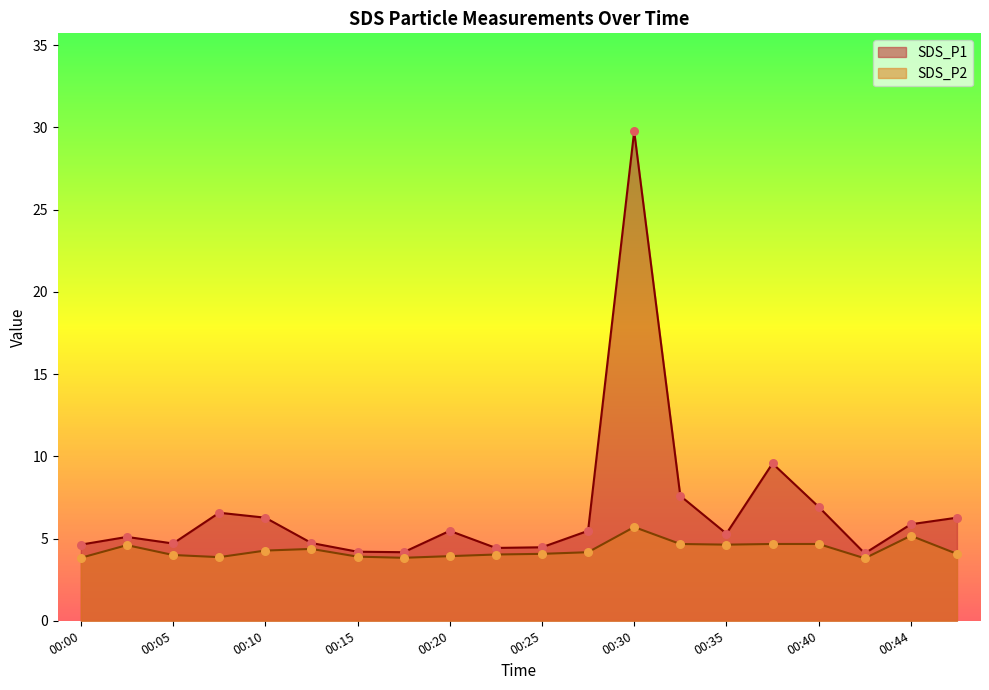

What are all the series names shown in the legend?

SDS_P1, SDS_P2